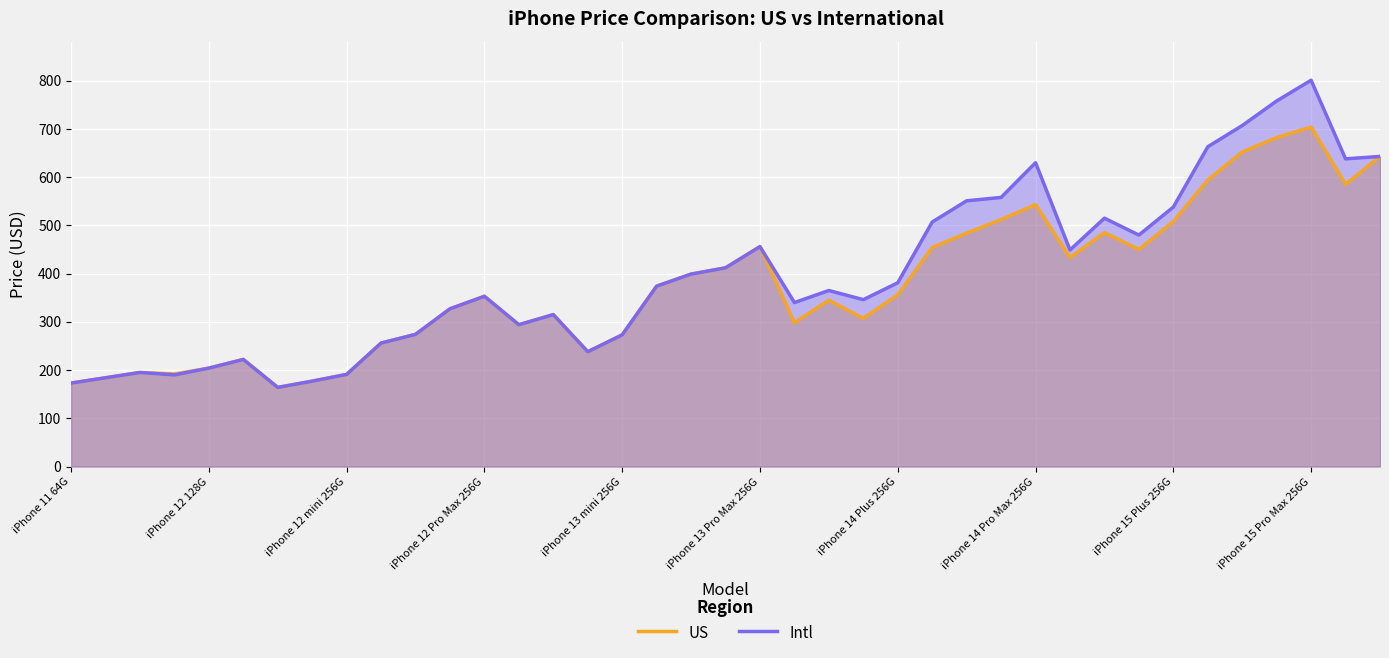

Read the Intl value at iPhone 12 mini 256G, to the nearest 100.

200